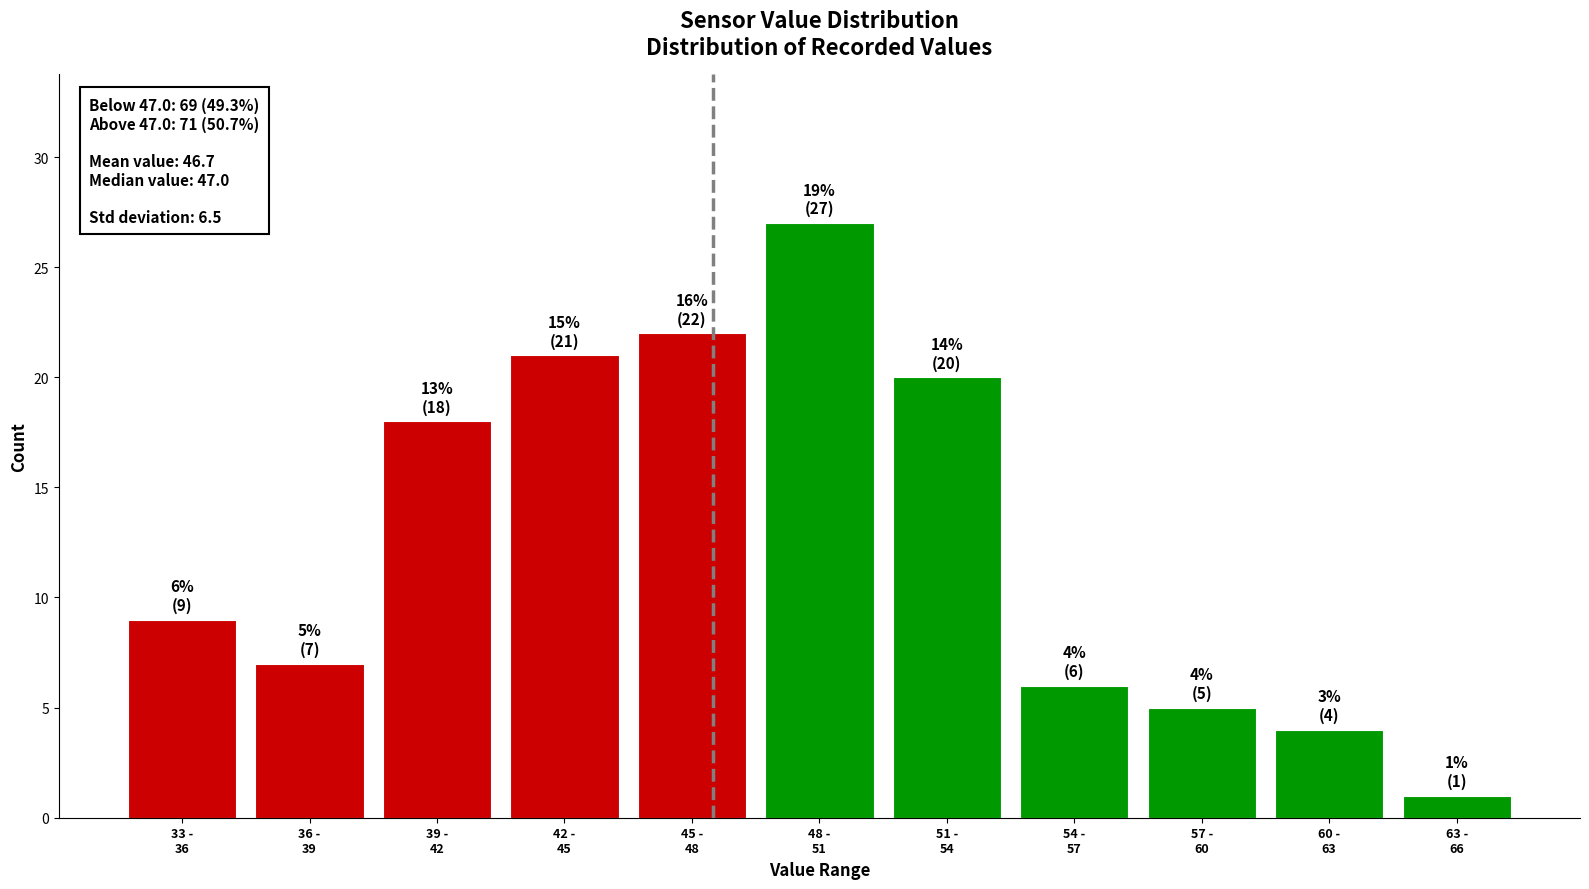

Reading left to right, extract all data points from this chart.

9	7	18	21	22	27	20	6	5	4	1